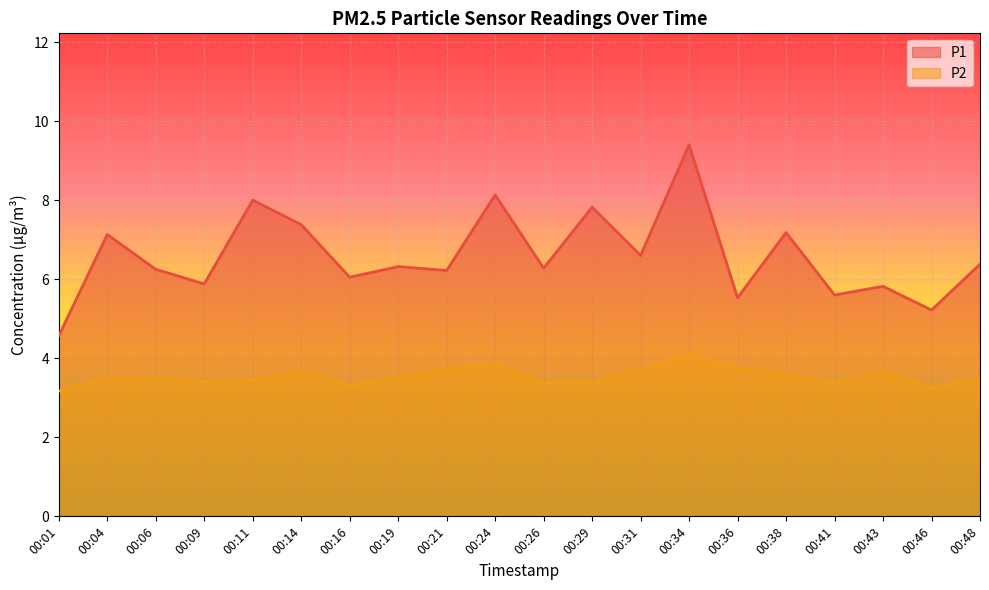

List the series in order of their overall mean, lowest first.

P2, P1